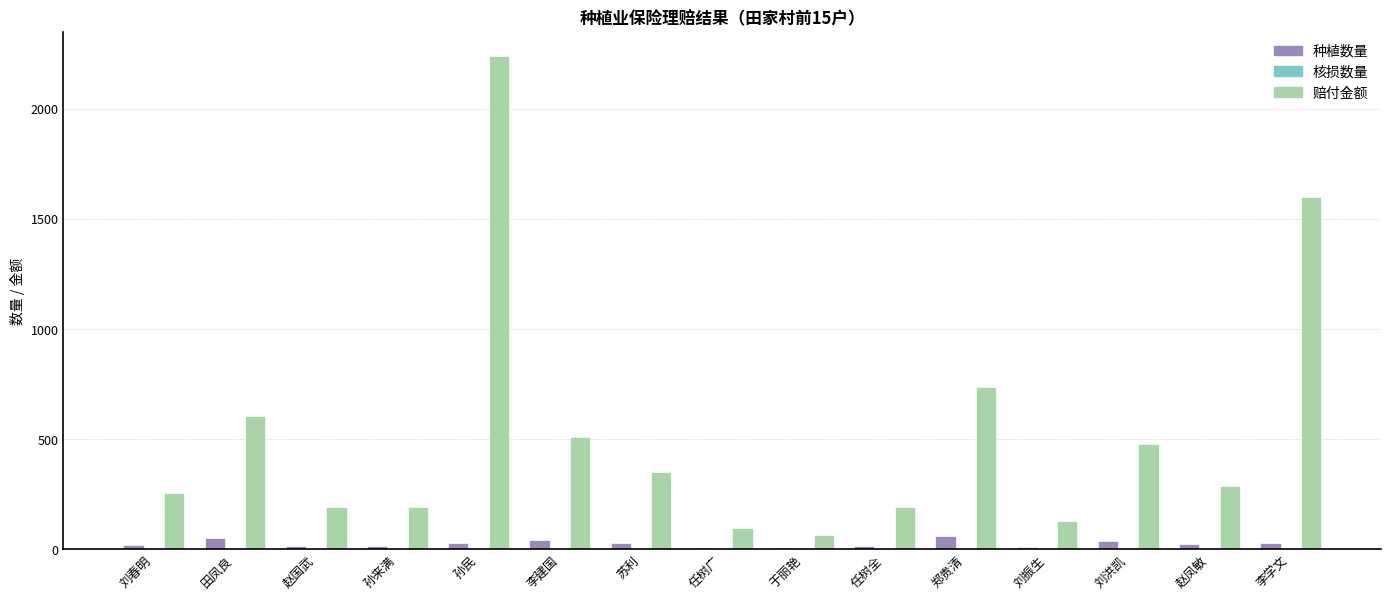

The value of 赔付金额 at 孙来满 is 95.2. True or false?

False